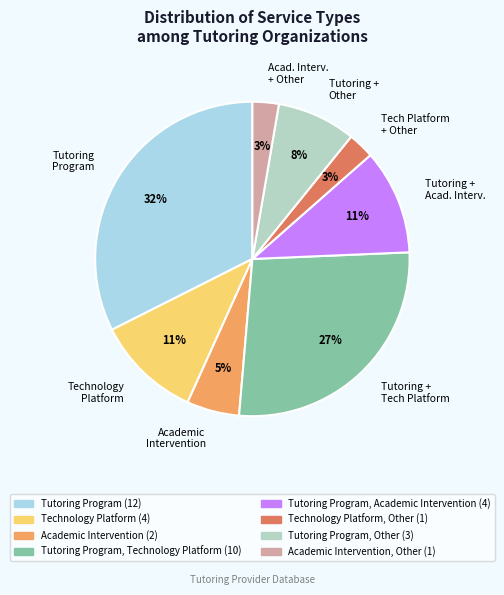

What is the ratio of the value at Academic Intervention to the value at Technology Platform?

0.5